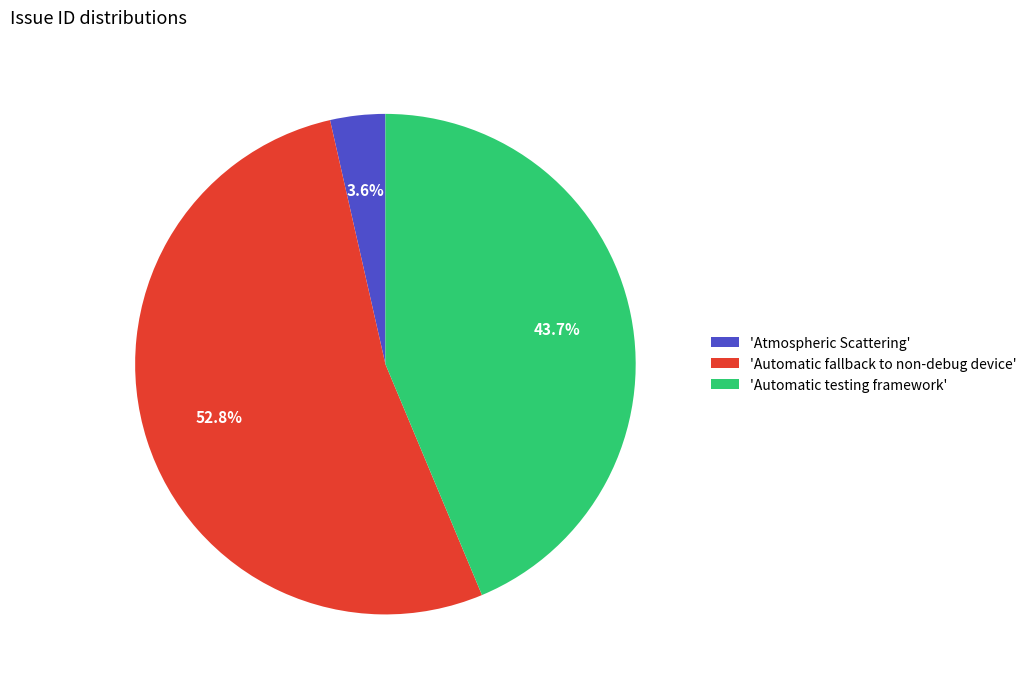

Is there any slice that represents more than half of the pie?

Yes